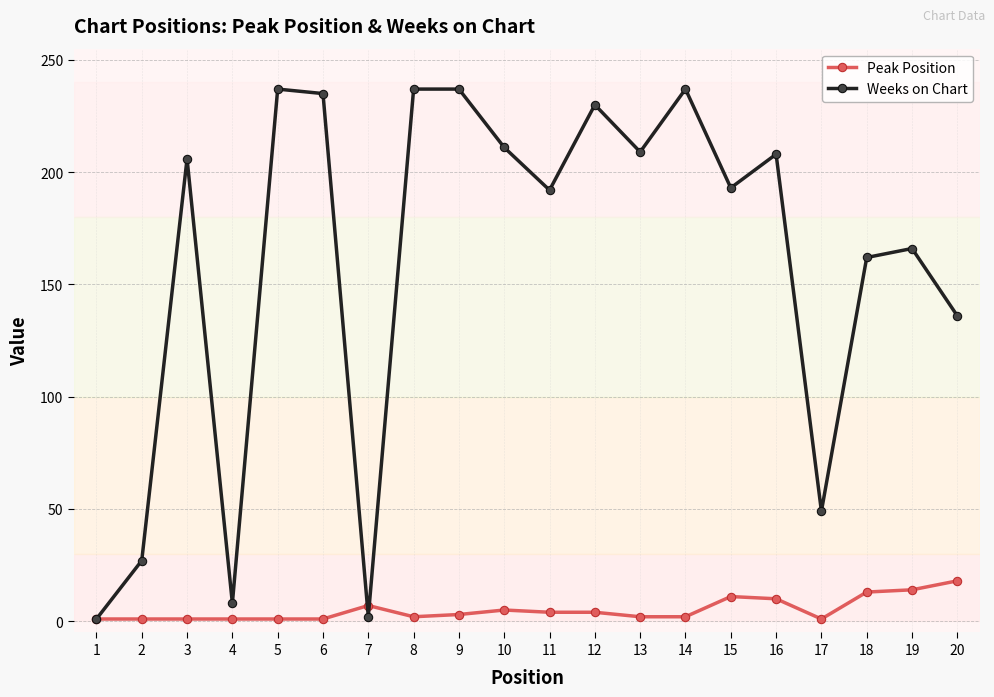

What is the spread (max minus min) of values at 14?

235